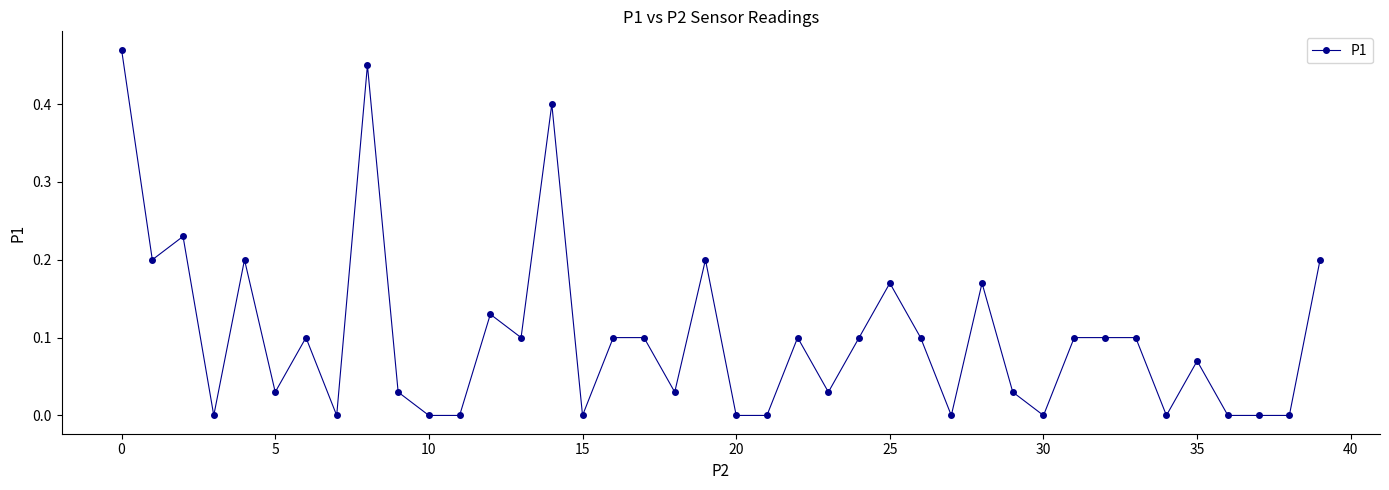

What is the sum of all values?

4.0